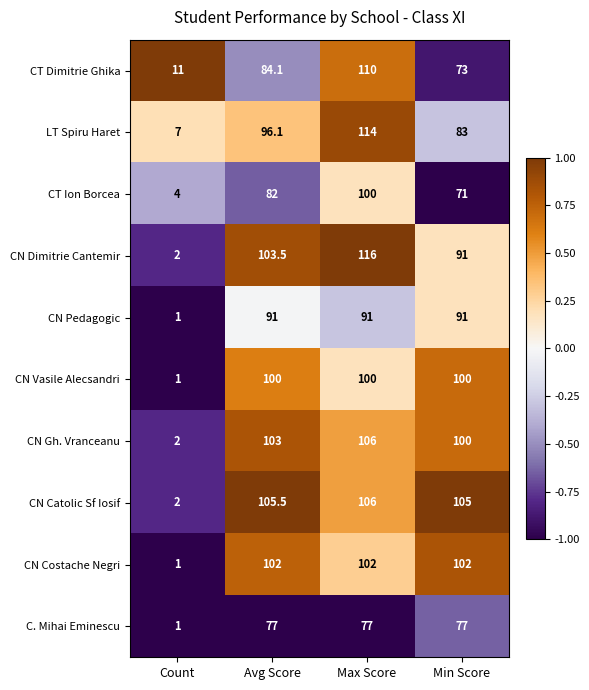

Which series changed the most between Count and Avg Score?

CN Catolic Sf Iosif